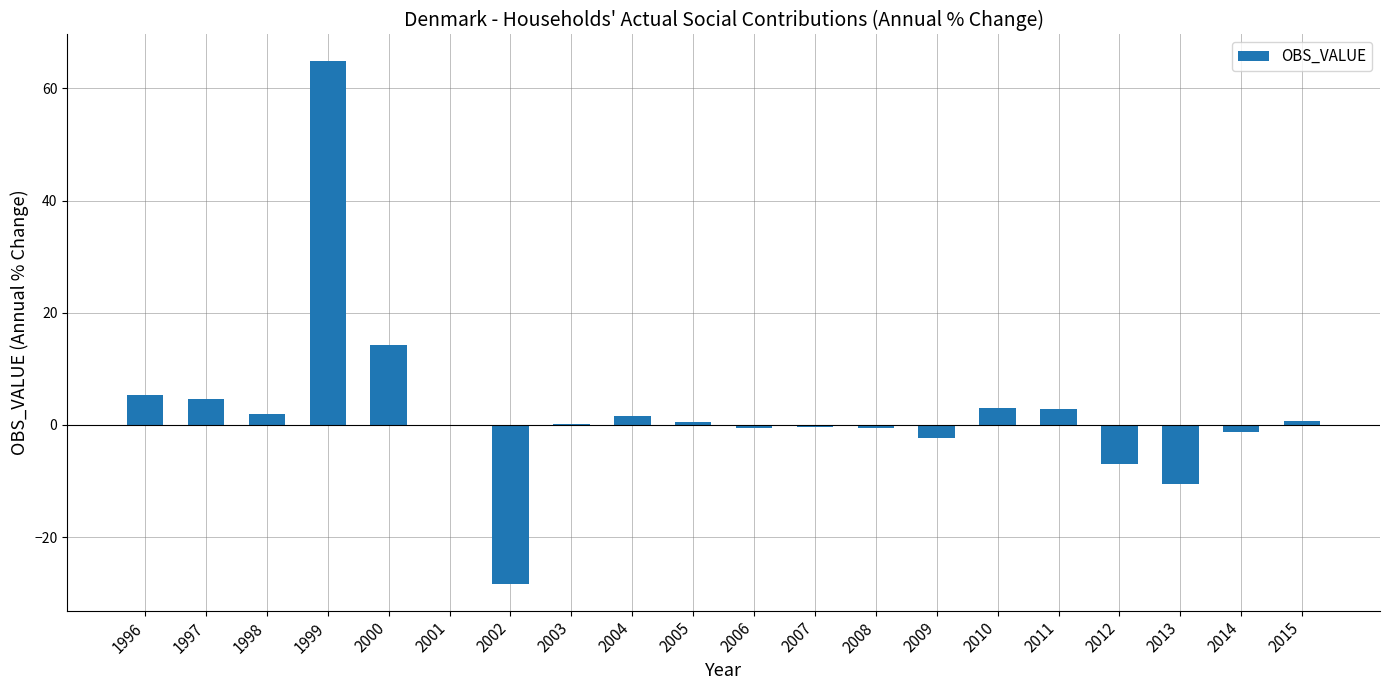

The chart shows a value of 1.1 at 1996. True or false?

False